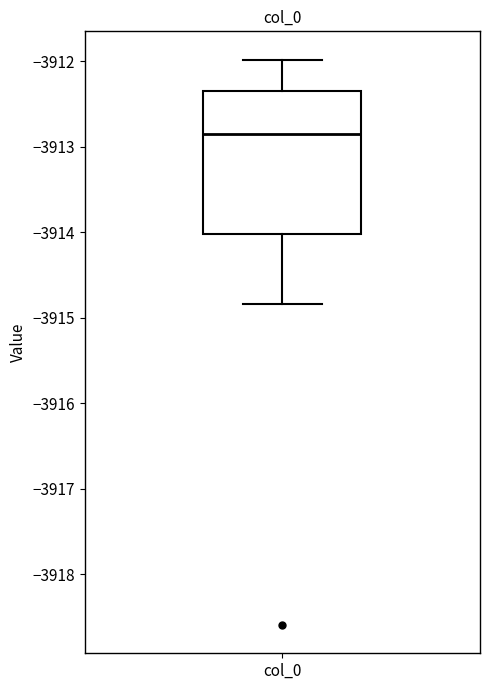

Read this box plot against the y-axis: the position of the median line, the range covered by the box, and the ends of both whiskers. The values are not printed on the chart, so give them approximately, as read against the axis.

median -3912.9, box -3914.0 to -3912.3, whiskers -3914.8 to -3912.0